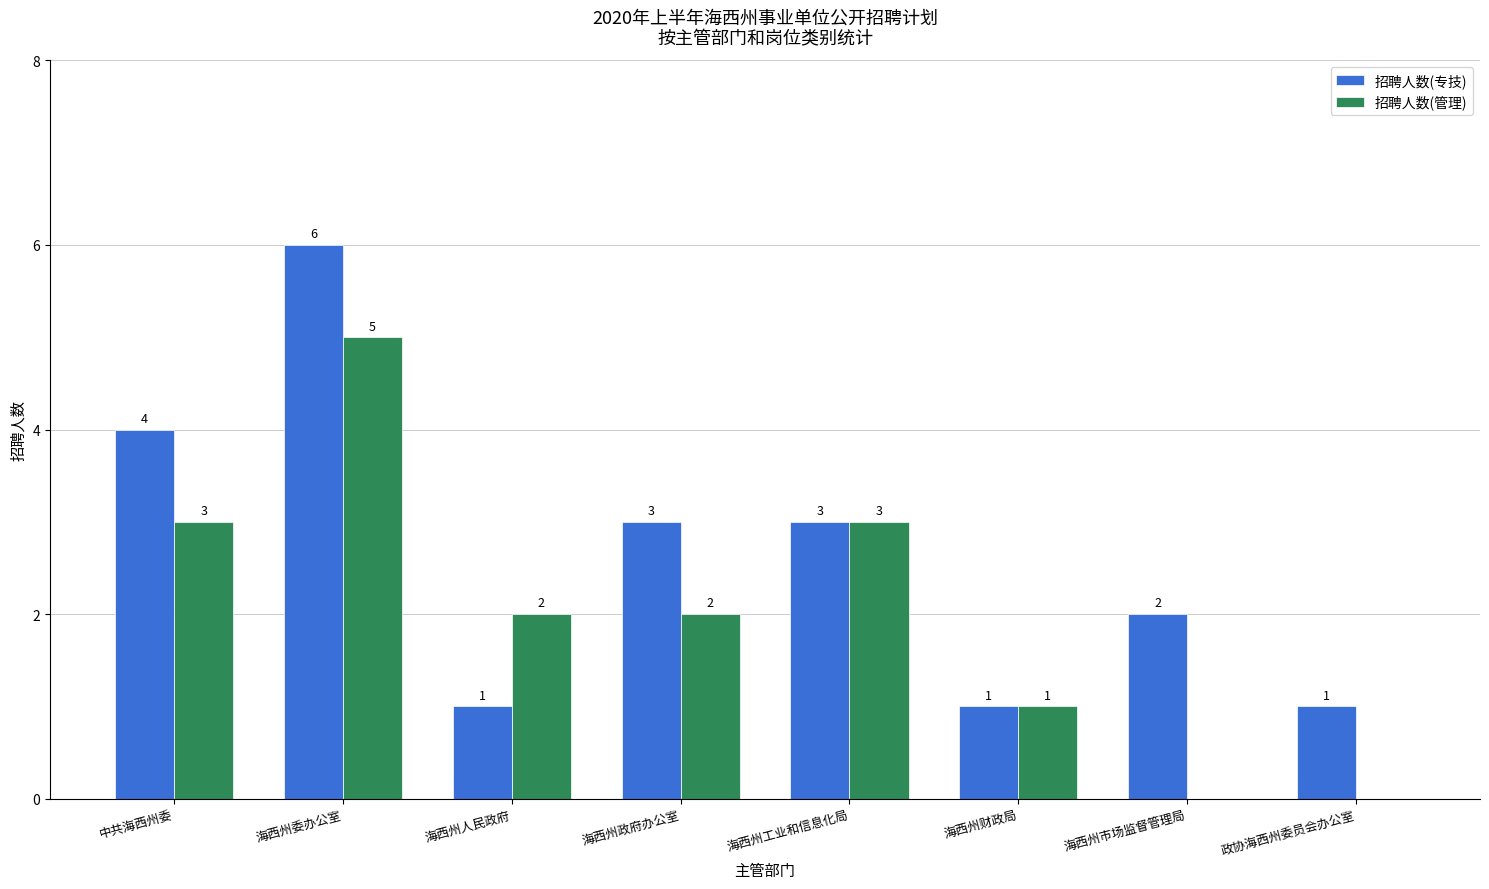

What is the difference between the 招聘人数(管理) values at 中共海西州委 and 政协海西州委员会办公室?

3